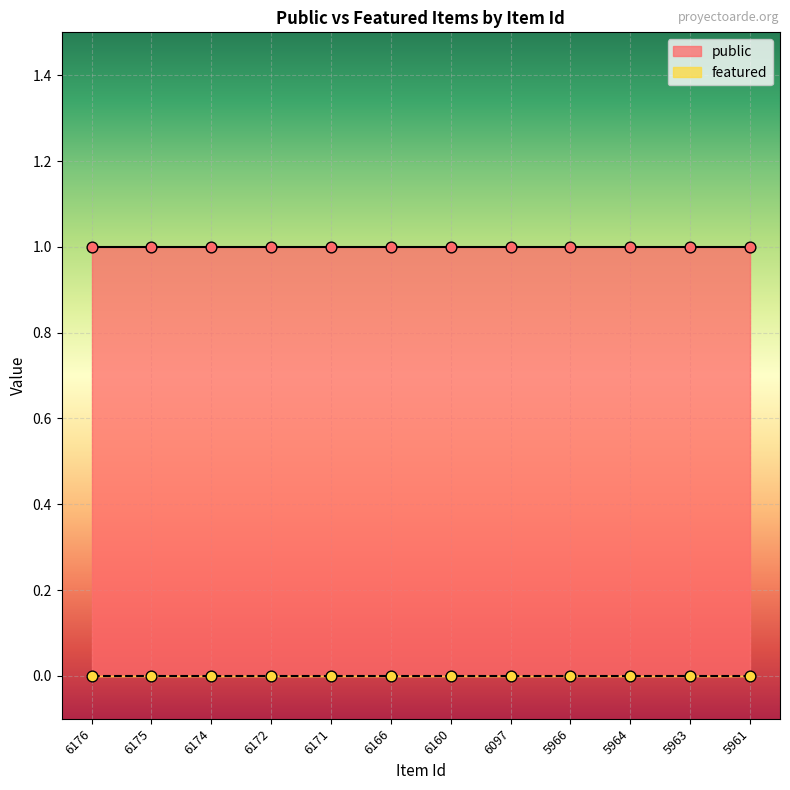

At which category is the sum across all series the highest?

6176